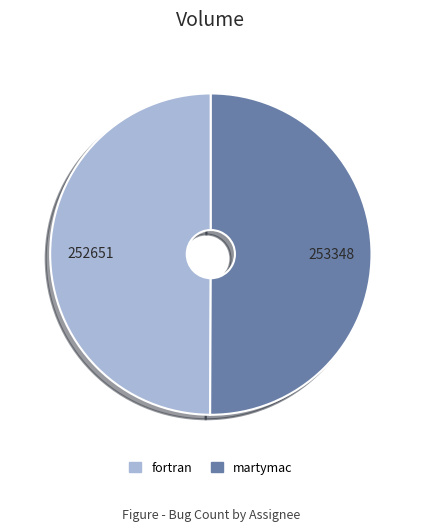

What is the ratio of the value at fortran to the value at martymac?

1.0